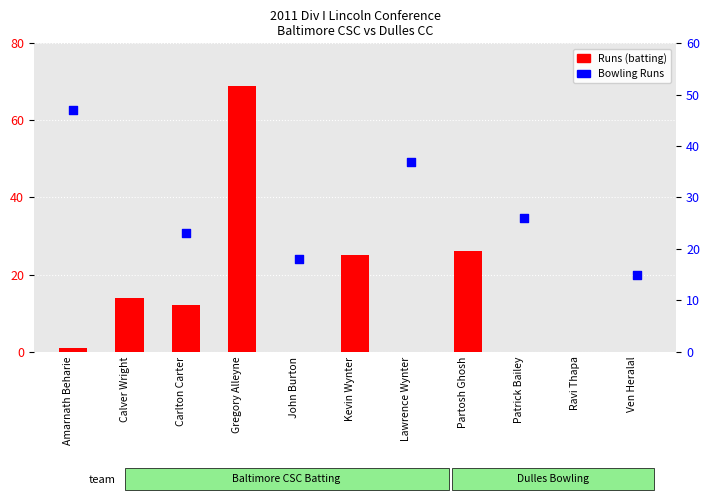

Between Ven Heralal and Patrick Bailey, which is larger?

Ven Heralal